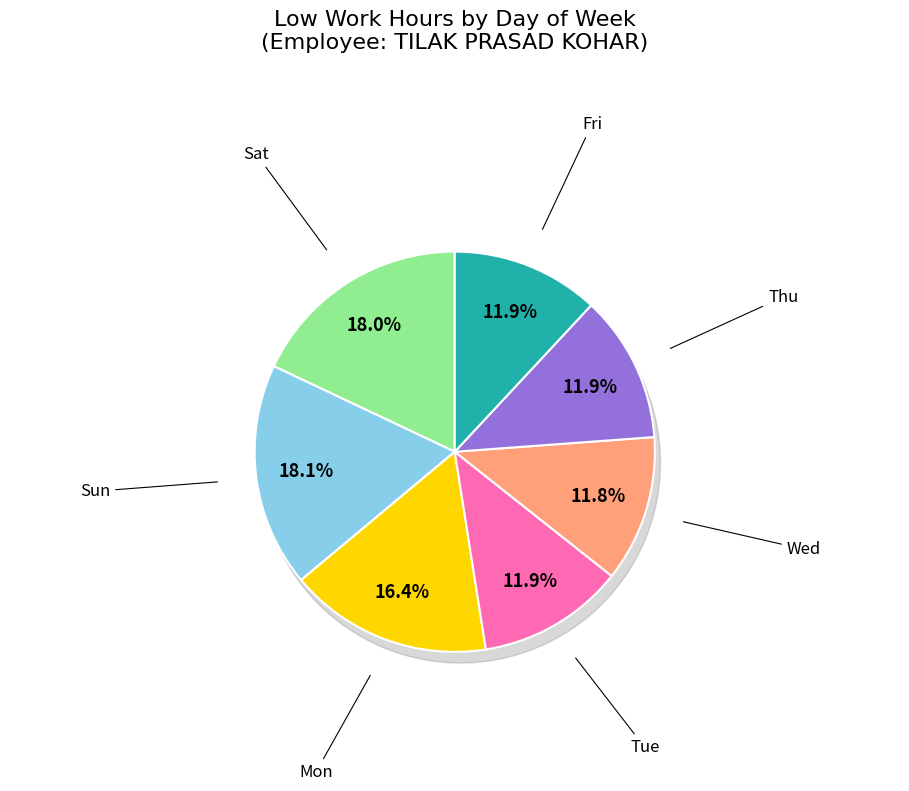

Between Fri and Sat, which is larger?

Sat